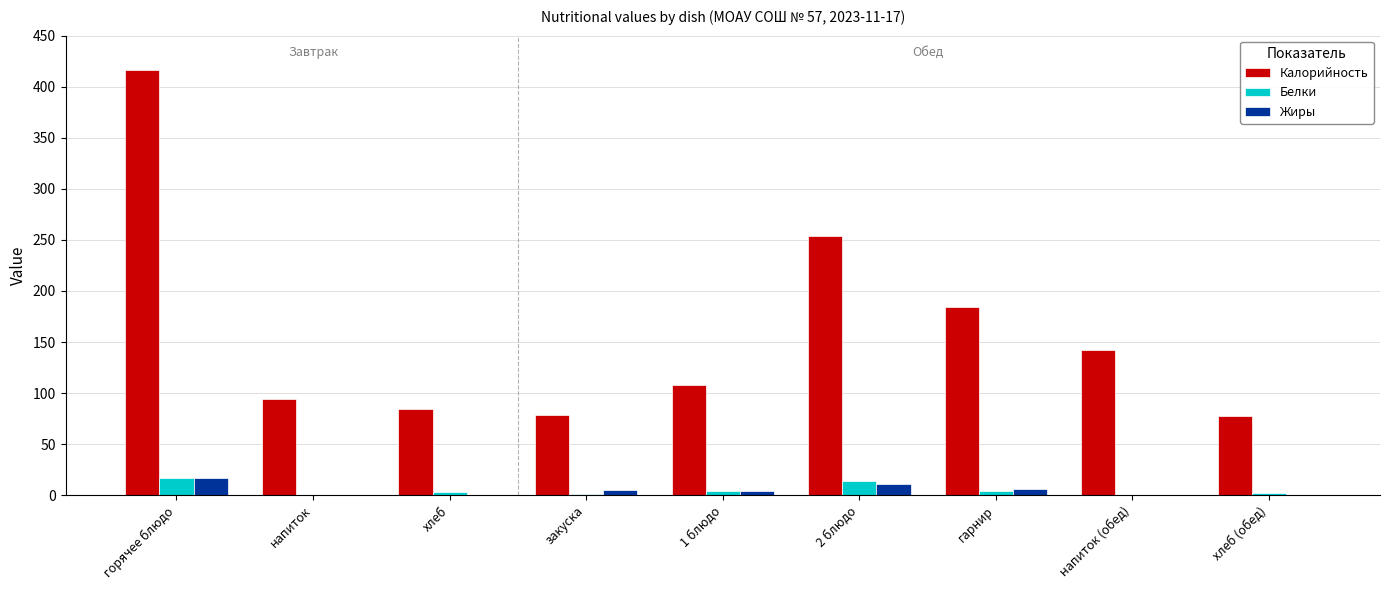

Which series has the largest total across all categories?

Калорийность